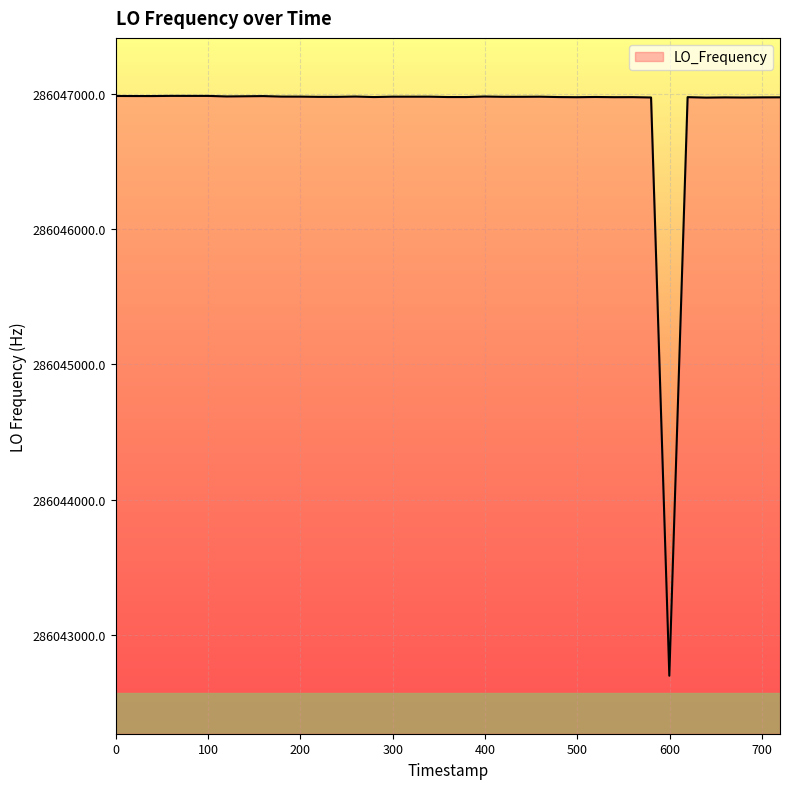

What is the minimum value shown in the chart?

286042699.5